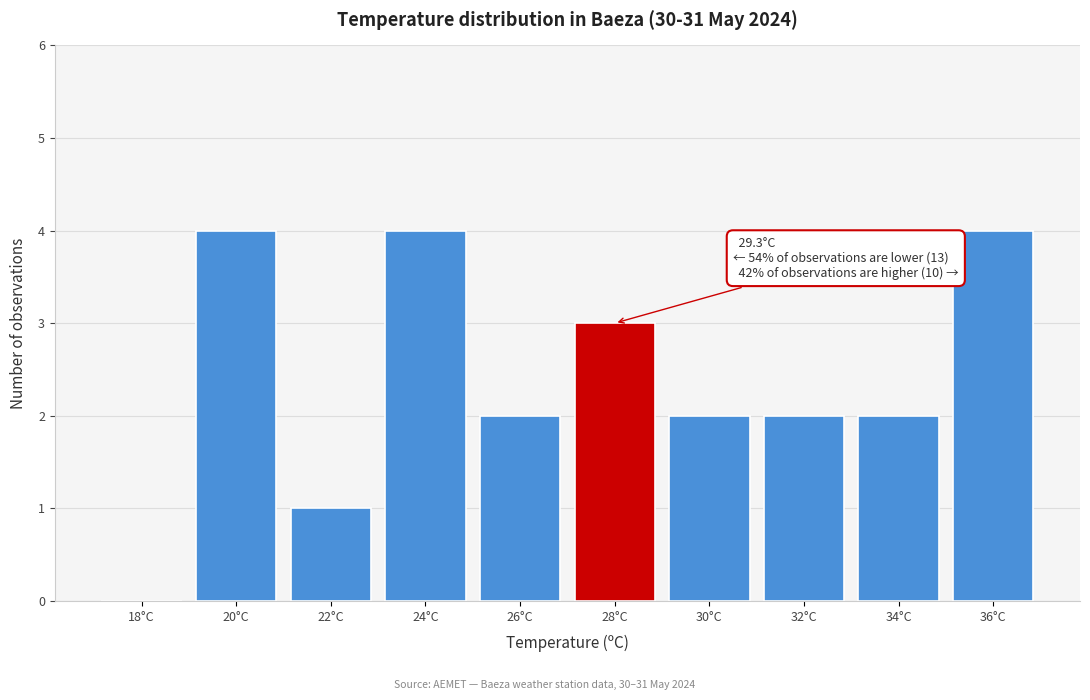

Reading left to right, what are all the values shown in this chart?

18°C=0	20°C=4	22°C=1	24°C=4	26°C=2	28°C=3	30°C=2	32°C=2	34°C=2	36°C=4